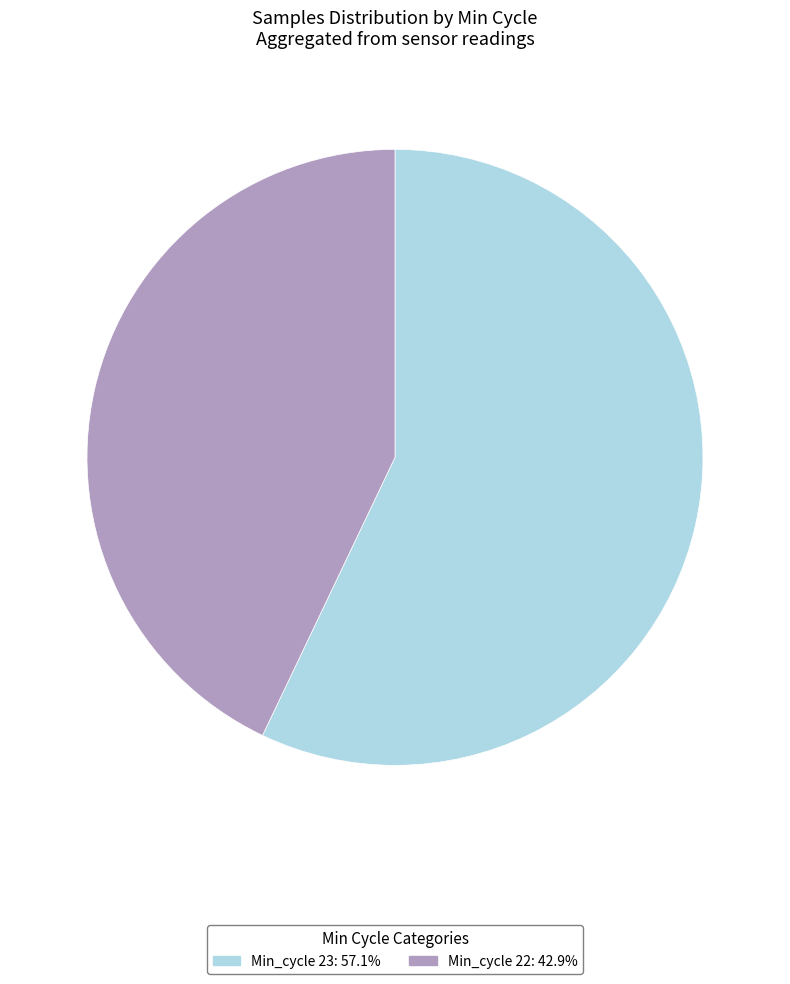

Is there a majority slice in this chart?

Yes